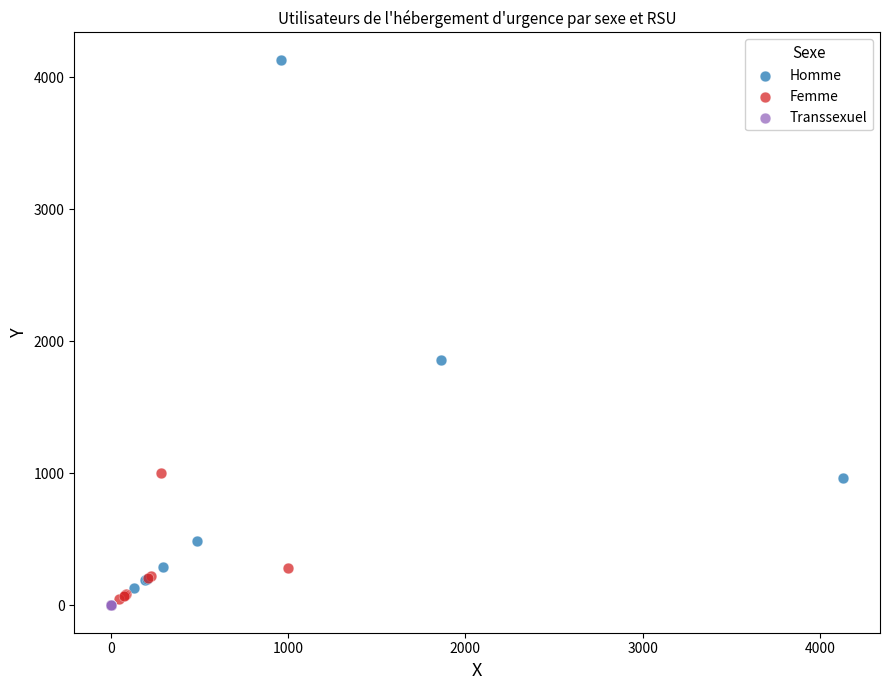

Which series has the widest spread of Y values?

Homme